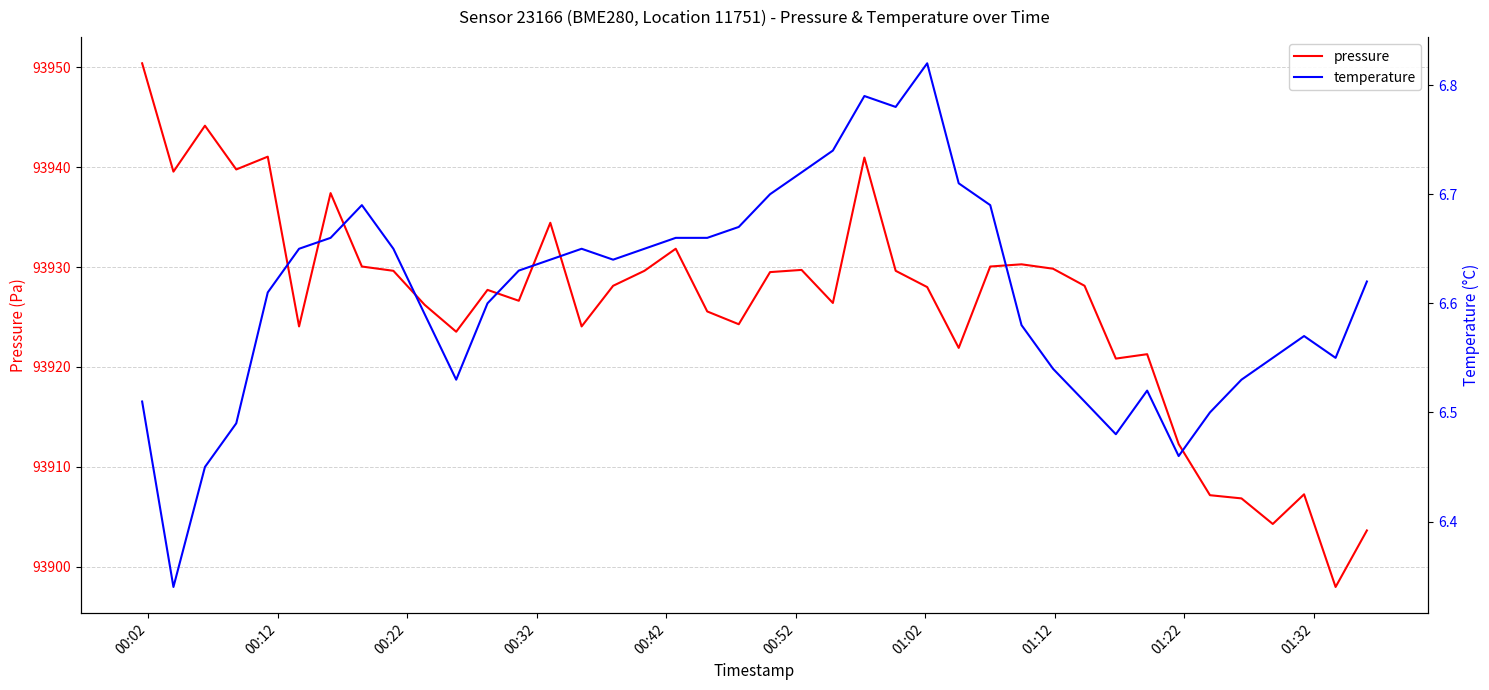

How many categories are shown in the chart?

40